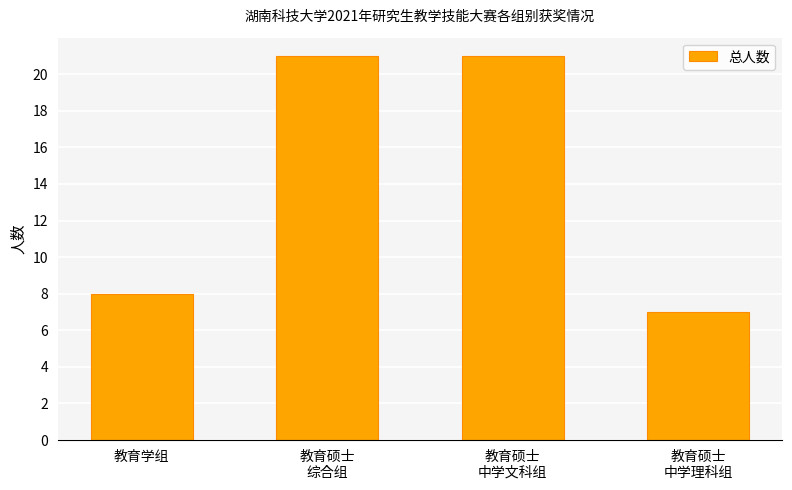

Reading right to left, transcribe all the data shown in this chart.

教育硕士
中学理科组=7	教育硕士
中学文科组=21	教育硕士
综合组=21	教育学组=8